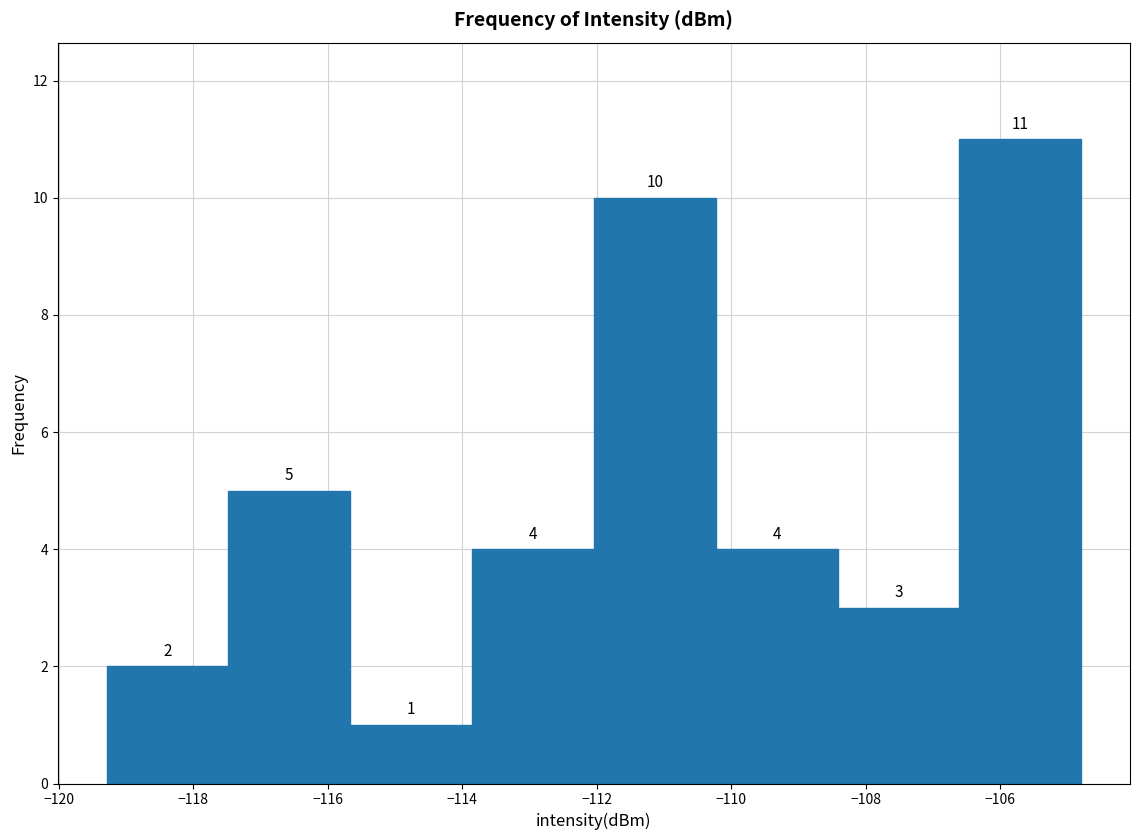

Reading left to right, list every bar in this chart as the range it spans on the x-axis followed by its height. The bar edges are not printed on the chart, so give them approximately, as read against the axis.

-119.2 to -117.4: 2
-117.4 to -115.6: 5
-115.6 to -113.8: 1
-113.8 to -112.0: 4
-112.0 to -110.2: 10
-110.2 to -108.4: 4
-108.4 to -106.6: 3
-106.6 to -104.8: 11